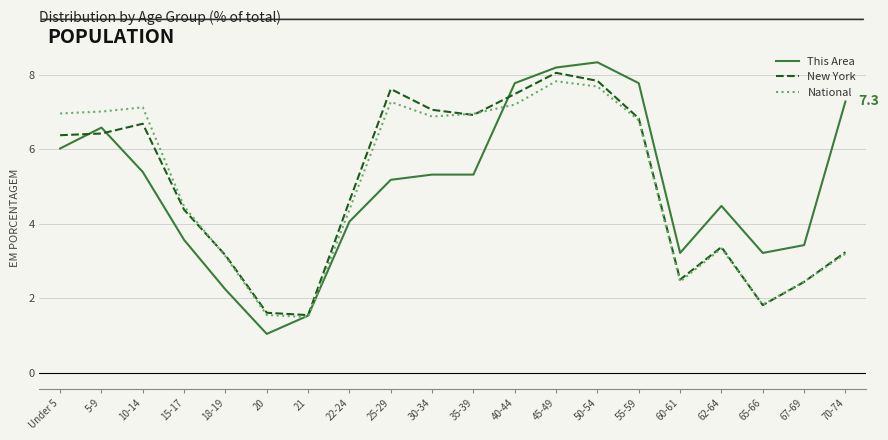

Reading left to right, extract all data points from this chart.

This Area: 6.0	6.6	5.4	3.6	2.2	1.1	1.5	4.1	5.2	5.3	5.3	7.8	8.2	8.3	7.8	3.2	4.5	3.2	3.4	7.3
New York: 6.4	6.4	6.7	4.4	3.2	1.6	1.6	4.6	7.6	7.1	6.9	7.5	8.1	7.8	6.8	2.5	3.4	1.8	2.4	3.2
National: 7.0	7.0	7.1	4.5	3.1	1.6	1.5	4.4	7.3	6.9	7.0	7.2	7.8	7.7	6.8	2.5	3.3	1.8	2.5	3.2